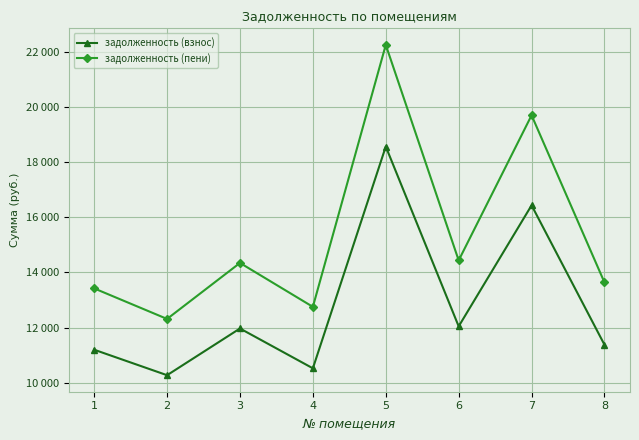

What is the sum of the задолженность (пени) values at 8 and 6?

28074.1